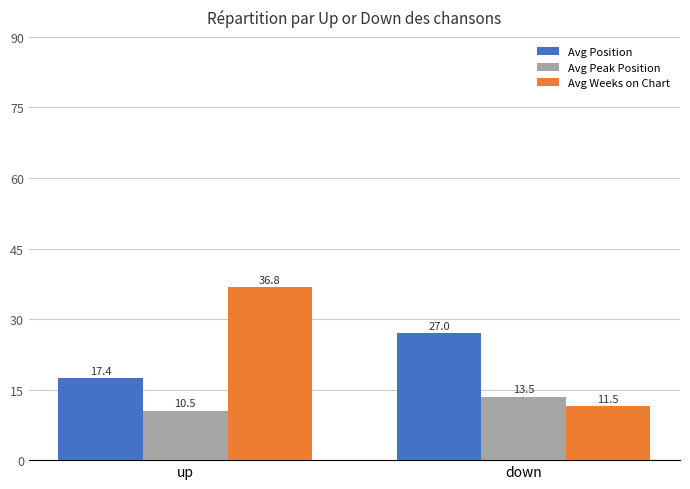

What is the sum of the Avg Peak Position values at down and up?

24.0